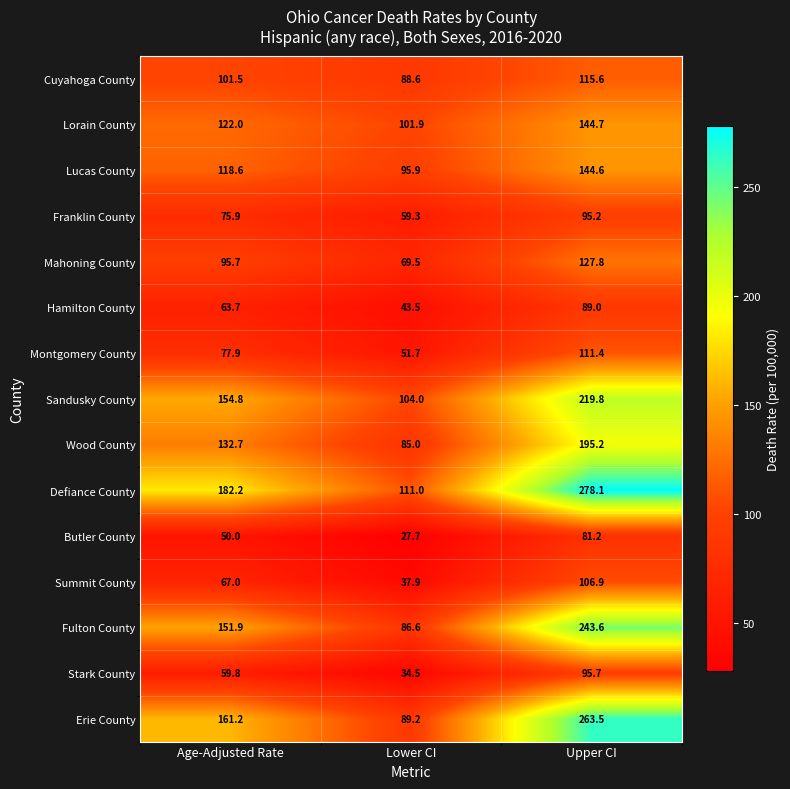

What is the sum of all Summit County values?

211.8